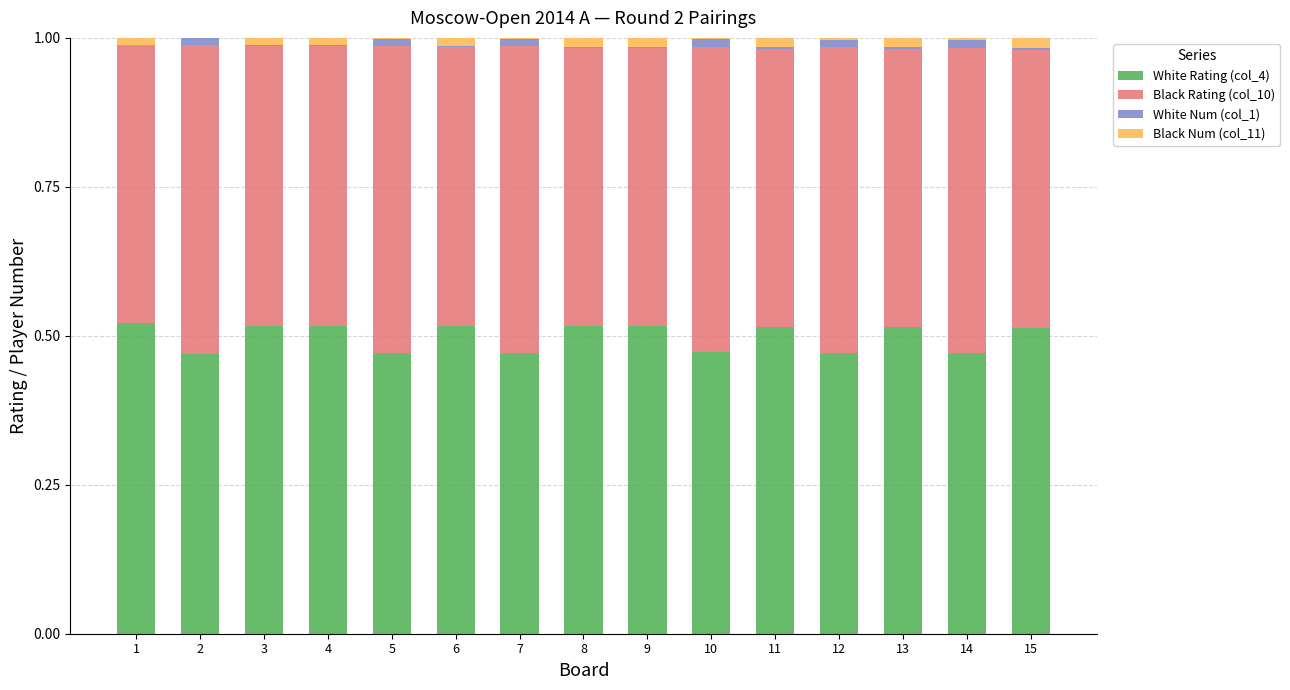

At 6, list the series in order from smallest to largest.

White Num (col_1), Black Num (col_11), Black Rating (col_10), White Rating (col_4)